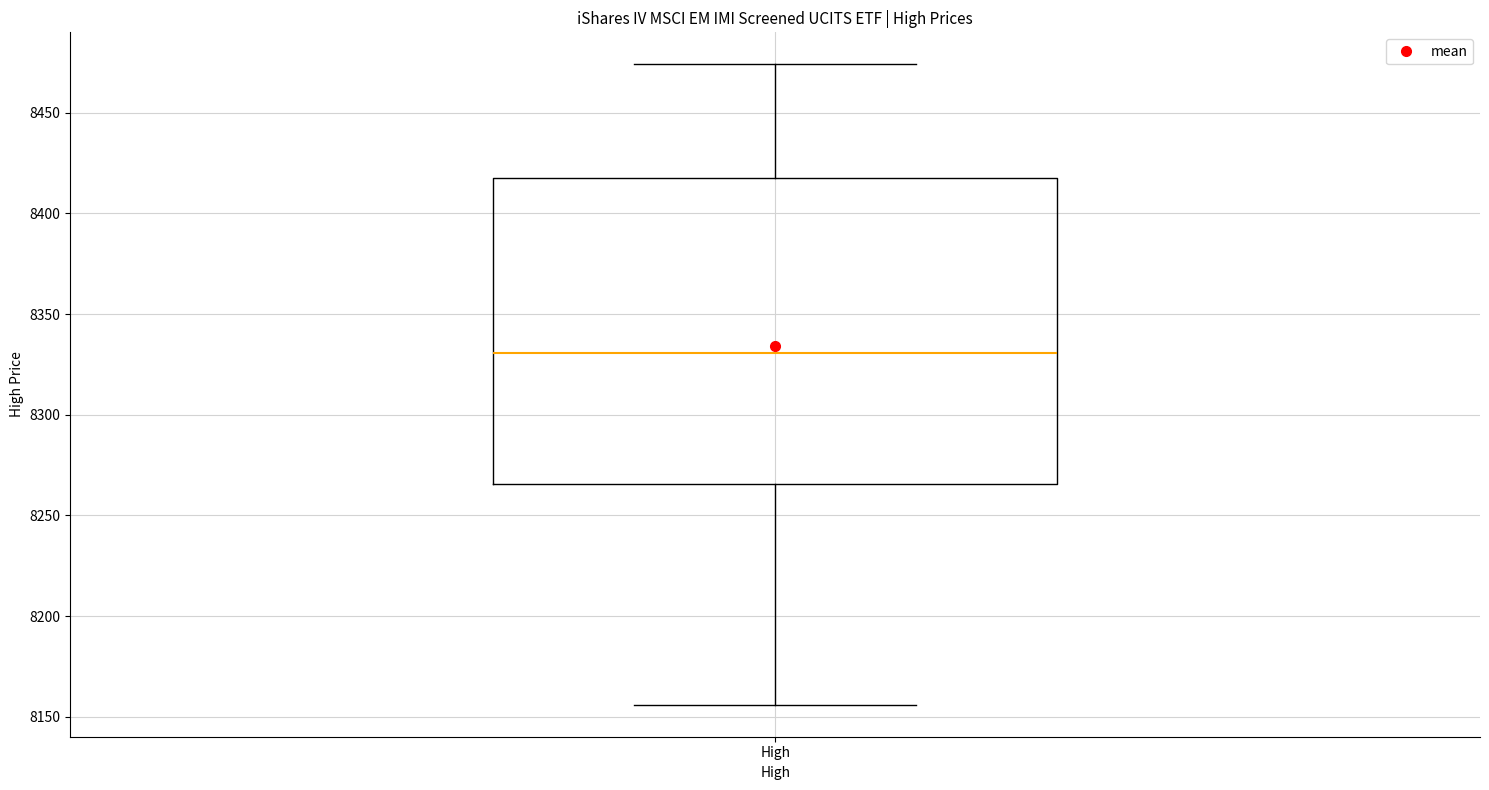

Read this box plot against the y-axis: the position of the median line, the range covered by the box, and the ends of both whiskers. The values are not printed on the chart, so give them approximately, as read against the axis.

median 8330, box 8265 to 8420, whiskers 8155 to 8475